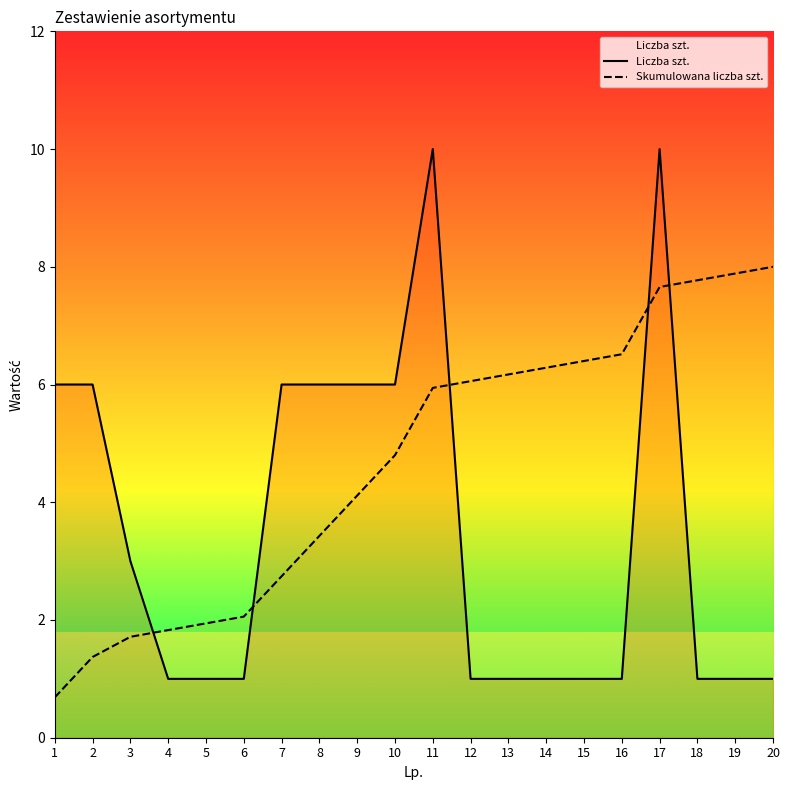

At which label is Skumulowana liczba szt. closest to 4?

9